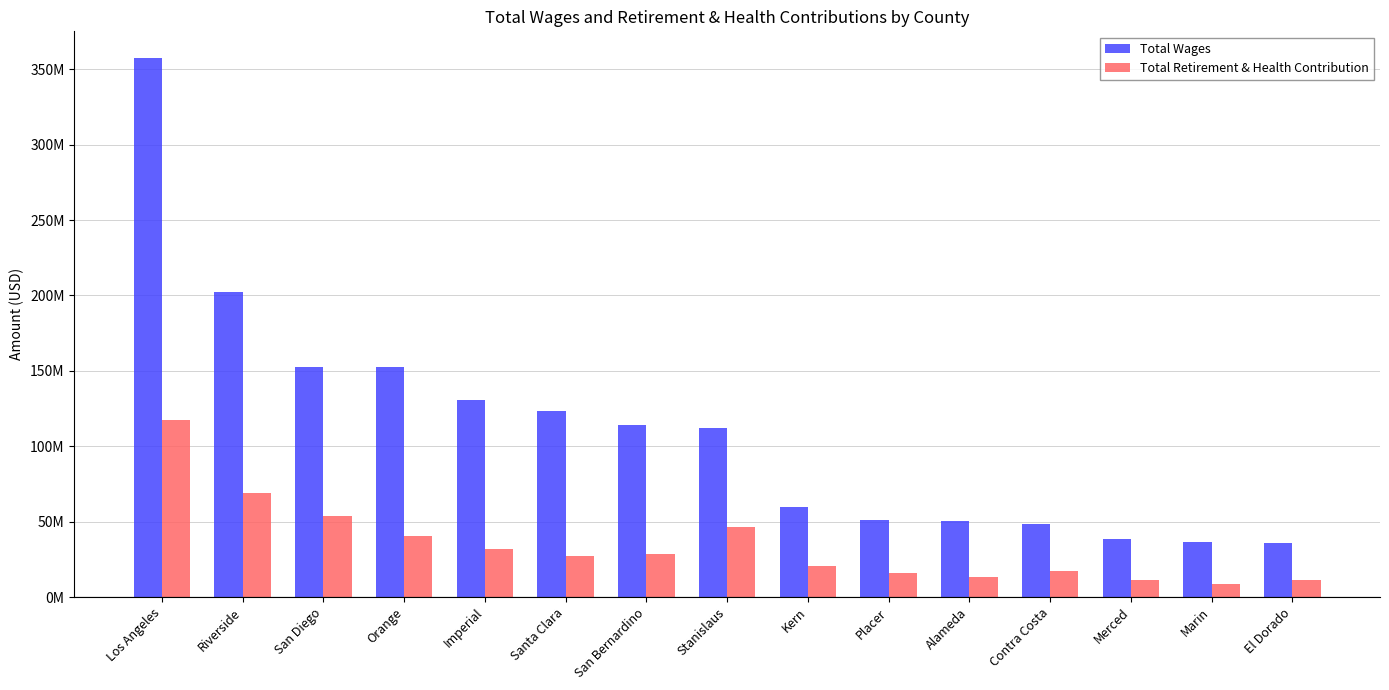

What is the label of the 8th bar from the right?

Stanislaus